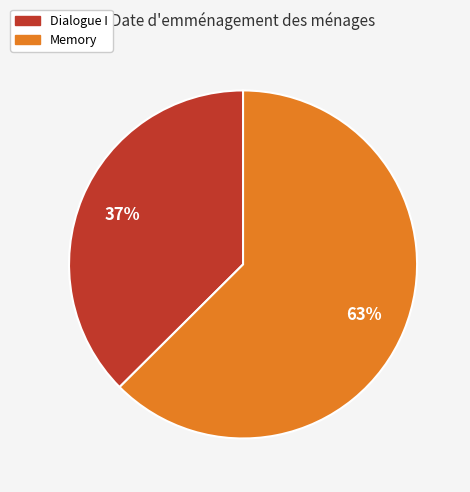

Does any single category account for the majority?

Yes